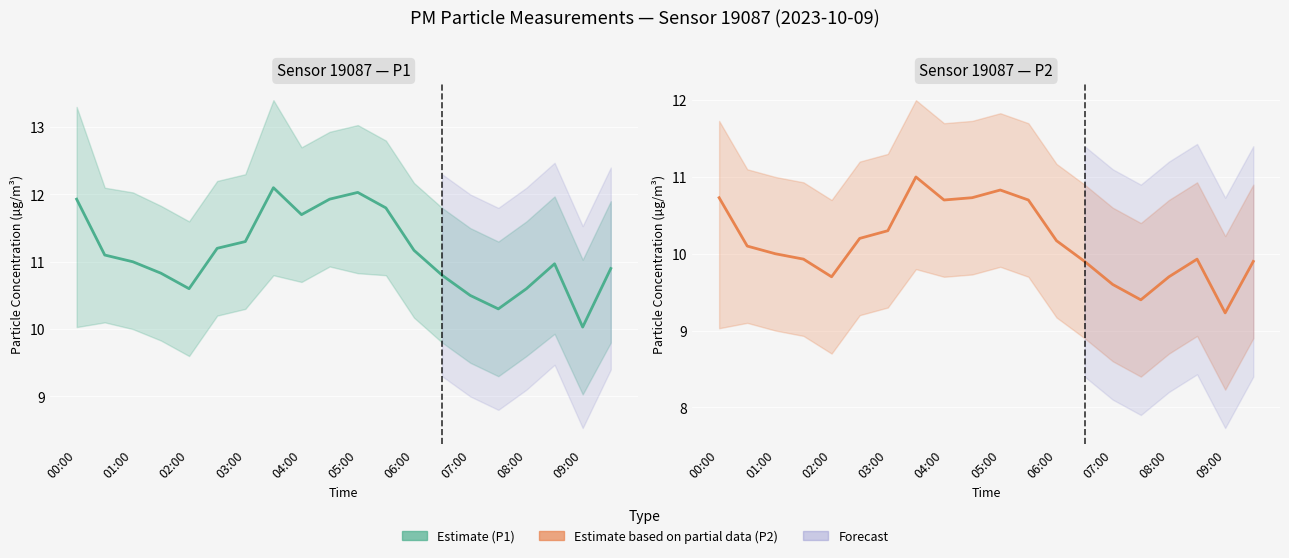

True or false: P1 and P2 intersect in this chart.

False